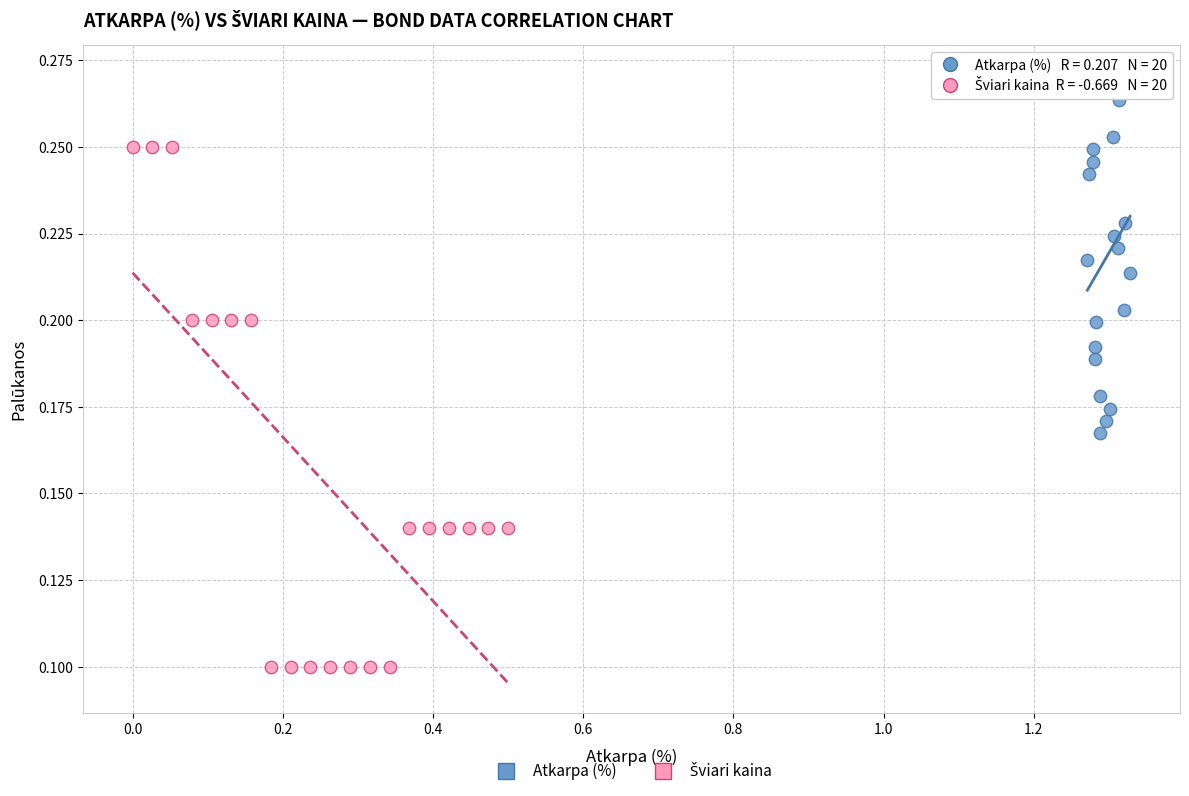

Which series reaches the maximum Y coordinate?

Atkarpa (%)